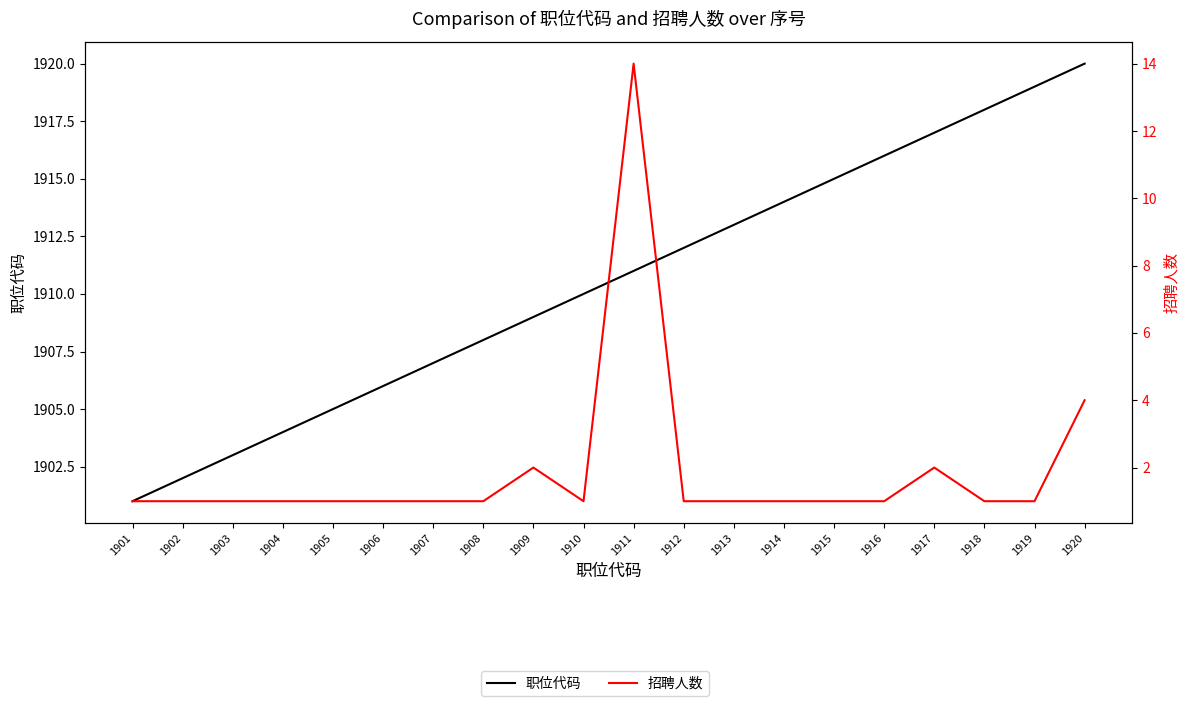

Reading right to left, extract all data points from this chart.

职位代码: 1920=1920	1919=1919	1918=1918	1917=1917	1916=1916	1915=1915	1914=1914	1913=1913	1912=1912	1911=1911	1910=1910	1909=1909	1908=1908	1907=1907	1906=1906	1905=1905	1904=1904	1903=1903	1902=1902	1901=1901
招聘人数: 1920=4	1919=1	1918=1	1917=2	1916=1	1915=1	1914=1	1913=1	1912=1	1911=14	1910=1	1909=2	1908=1	1907=1	1906=1	1905=1	1904=1	1903=1	1902=1	1901=1